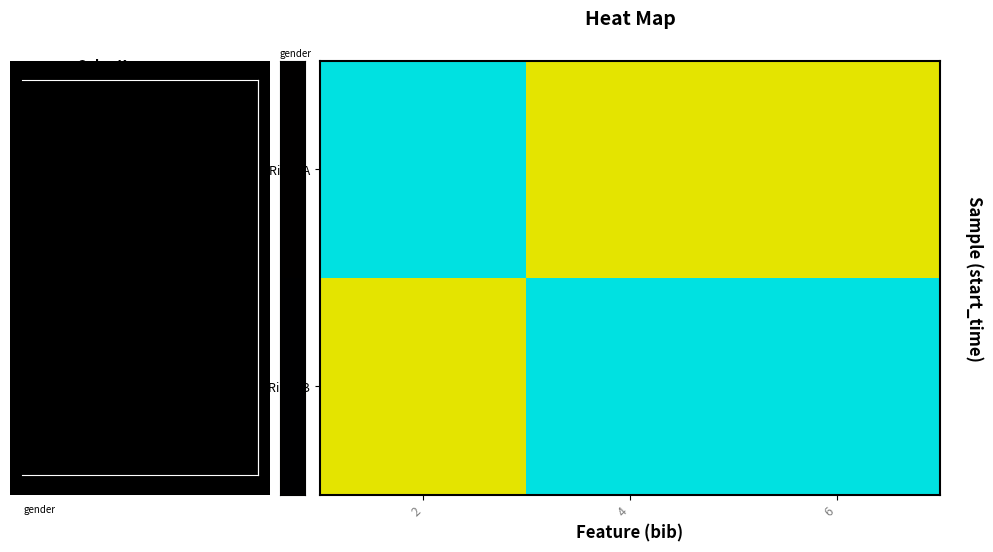

How many data points in Rider B are above -1?

1